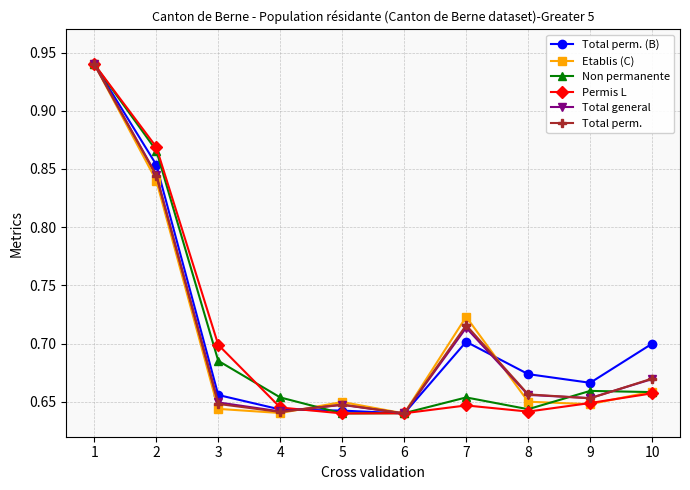

How many interior local valleys does the Etablis (C) series have?

3